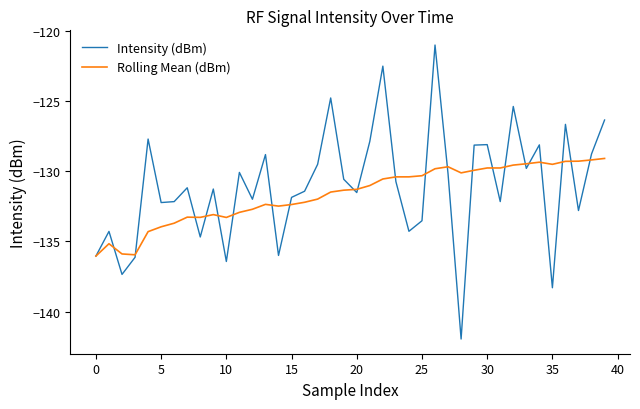

What is the greatest value displayed?

-121.0